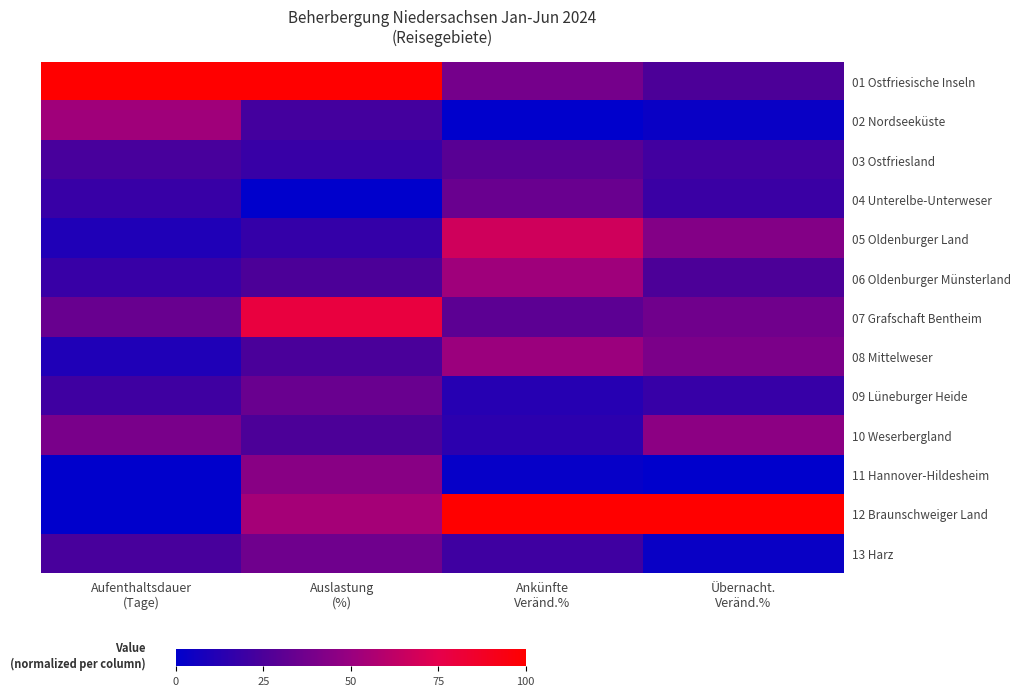

Which series has the largest total across all categories?

01 Ostfriesische Inseln